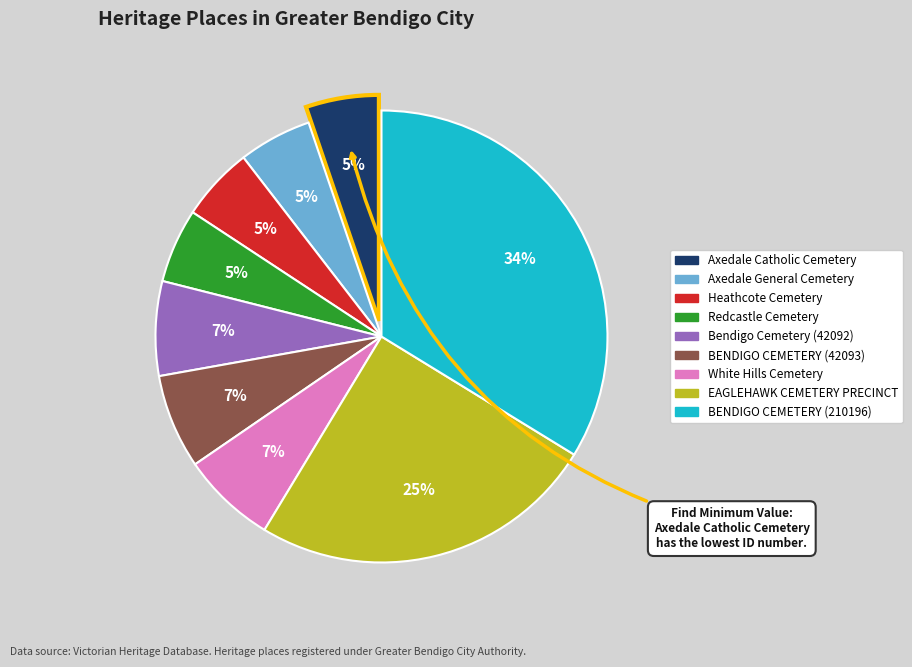

Does any single category account for the majority?

No